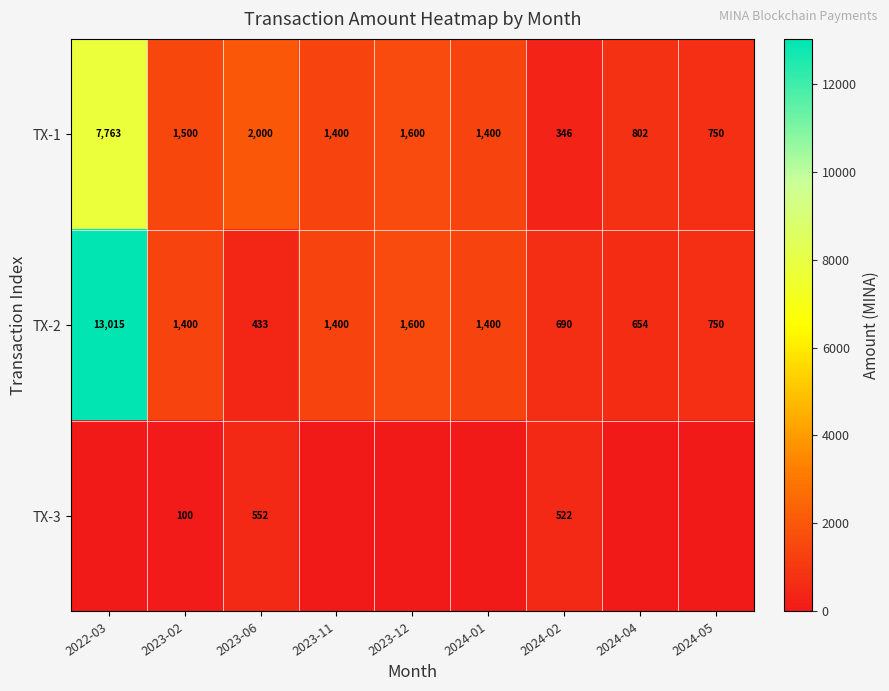

What is the total value across all series at 2024-02?

1558